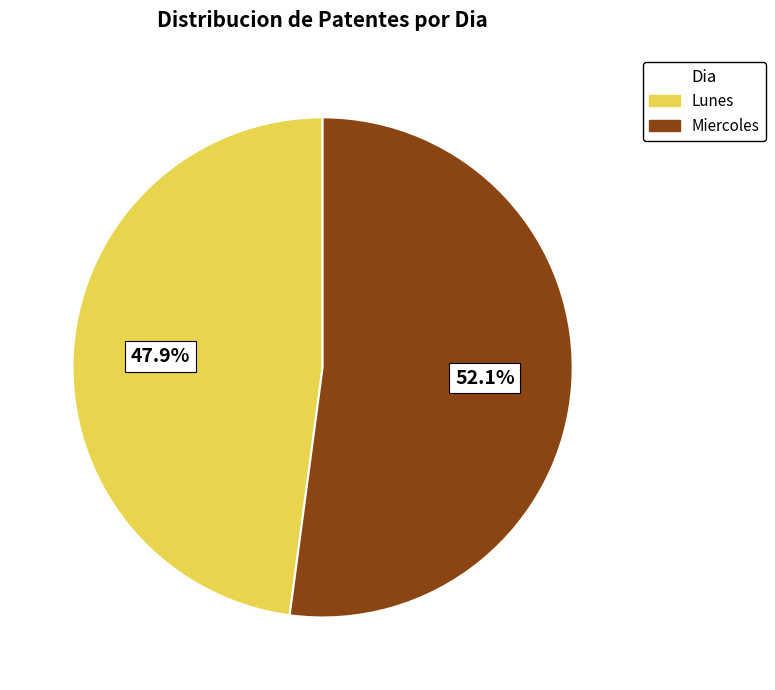

To the nearest percent, what portion does Lunes represent?

48%